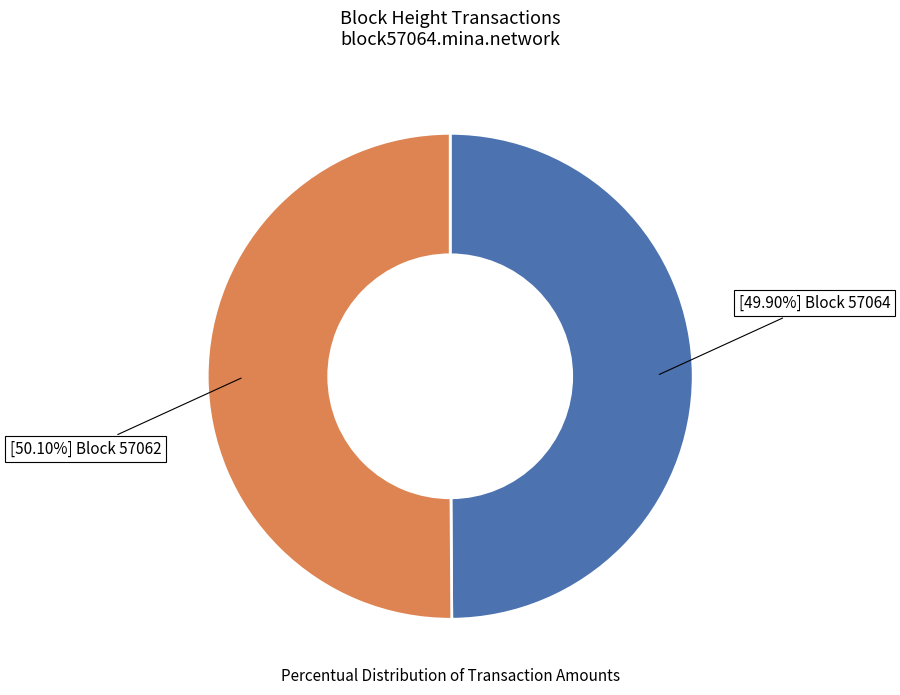

Which slice is the smallest?

57064